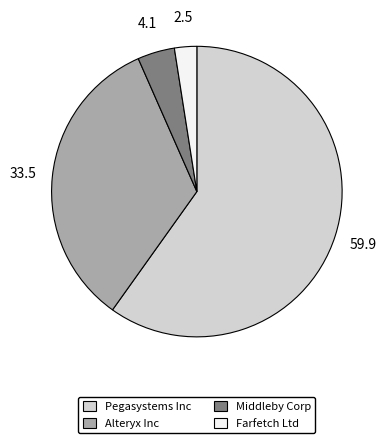

Is there a majority slice in this chart?

Yes